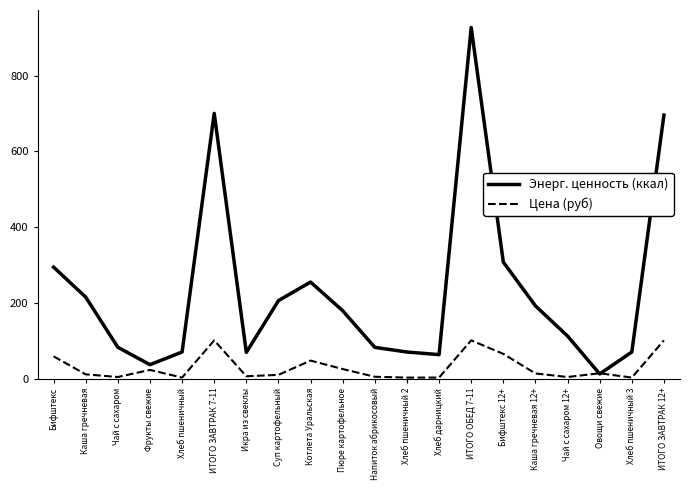

Which category has the lowest value in the Энерг. ценность (ккал) series?

Овощи свежие